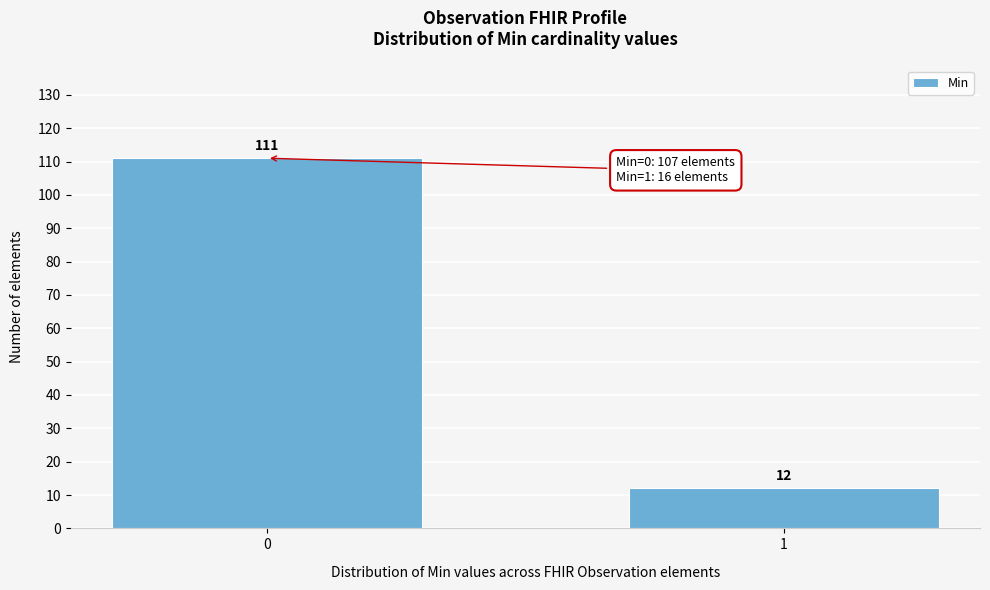

Reading left to right, transcribe all the data shown in this chart.

111	12